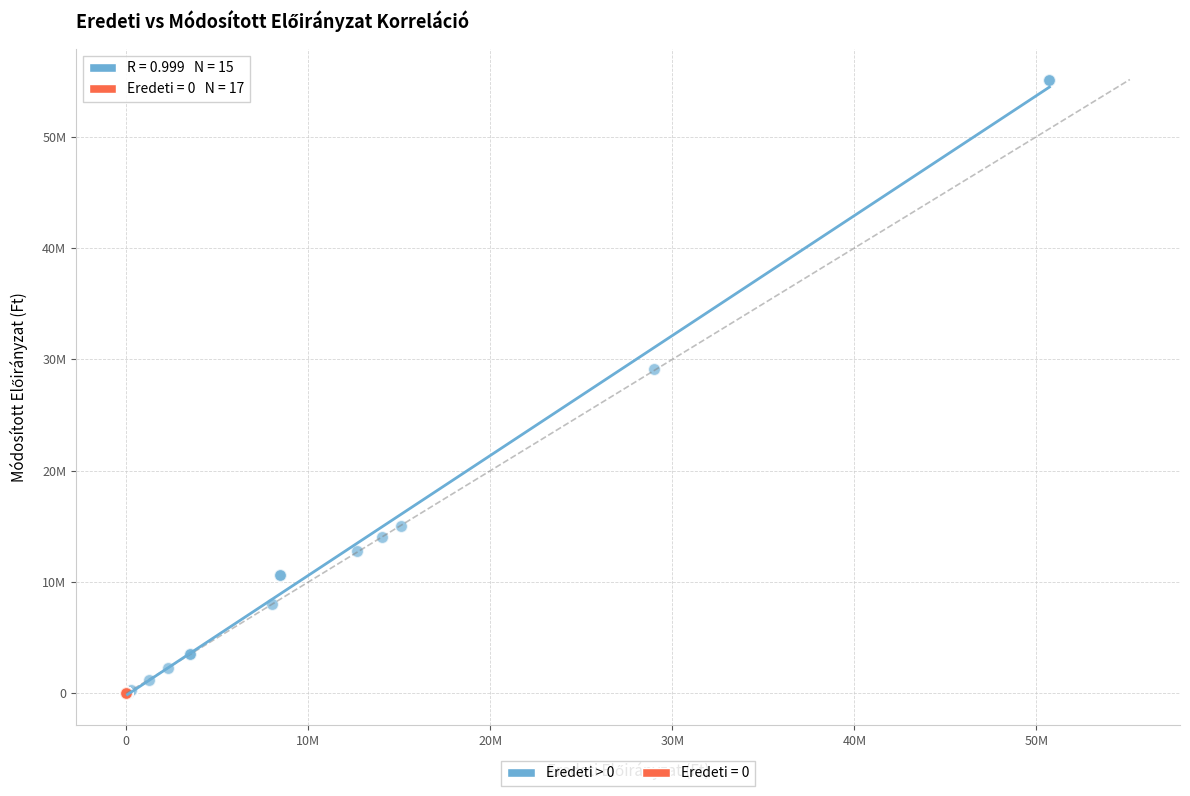

What are all the series names shown in the legend?

Eredeti > 0, Eredeti = 0